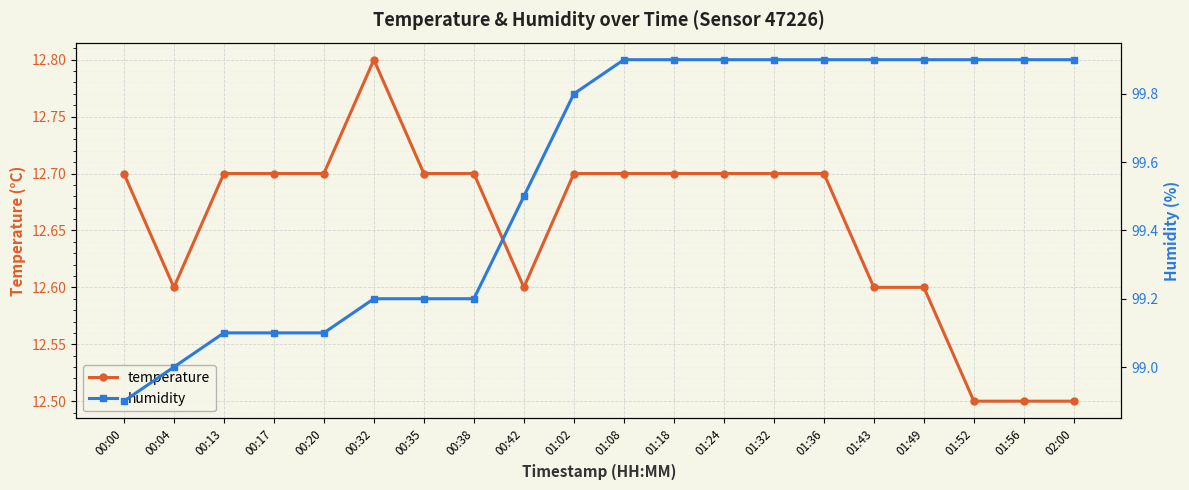

Reading left to right, list all the values displayed in this chart.

temperature: 00:00=12.7	00:04=12.6	00:13=12.7	00:17=12.7	00:20=12.7	00:32=12.8	00:35=12.7	00:38=12.7	00:42=12.6	01:02=12.7	01:08=12.7	01:18=12.7	01:24=12.7	01:32=12.7	01:36=12.7	01:43=12.6	01:49=12.6	01:52=12.5	01:56=12.5	02:00=12.5
humidity: 00:00=98.9	00:04=99.0	00:13=99.1	00:17=99.1	00:20=99.1	00:32=99.2	00:35=99.2	00:38=99.2	00:42=99.5	01:02=99.8	01:08=99.9	01:18=99.9	01:24=99.9	01:32=99.9	01:36=99.9	01:43=99.9	01:49=99.9	01:52=99.9	01:56=99.9	02:00=99.9